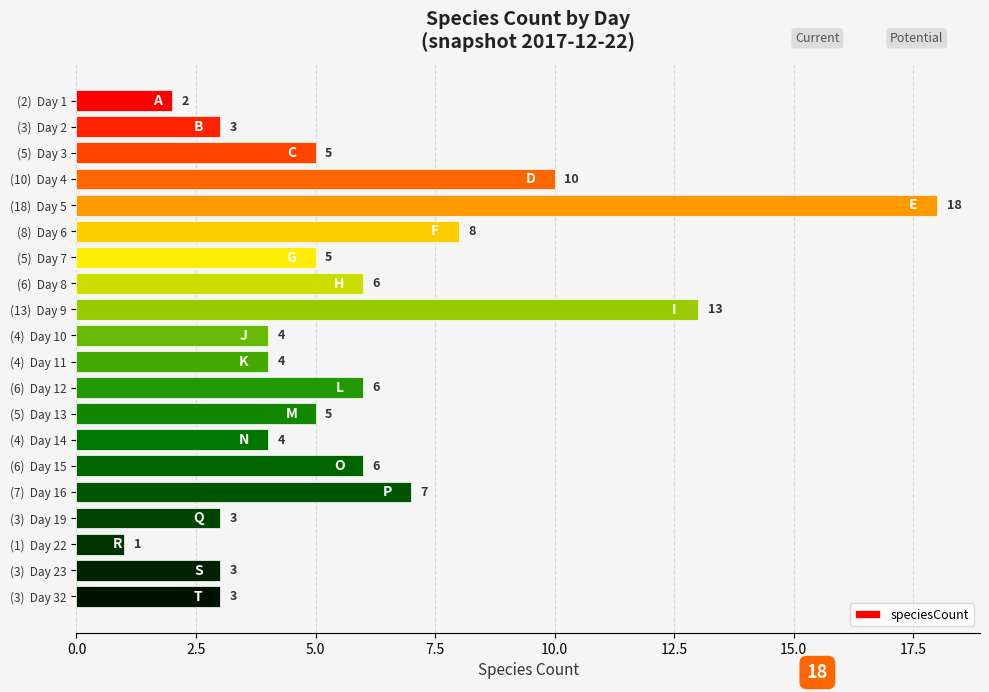

What is the change in value from (5)  Day 3 to (8)  Day 6?

+3